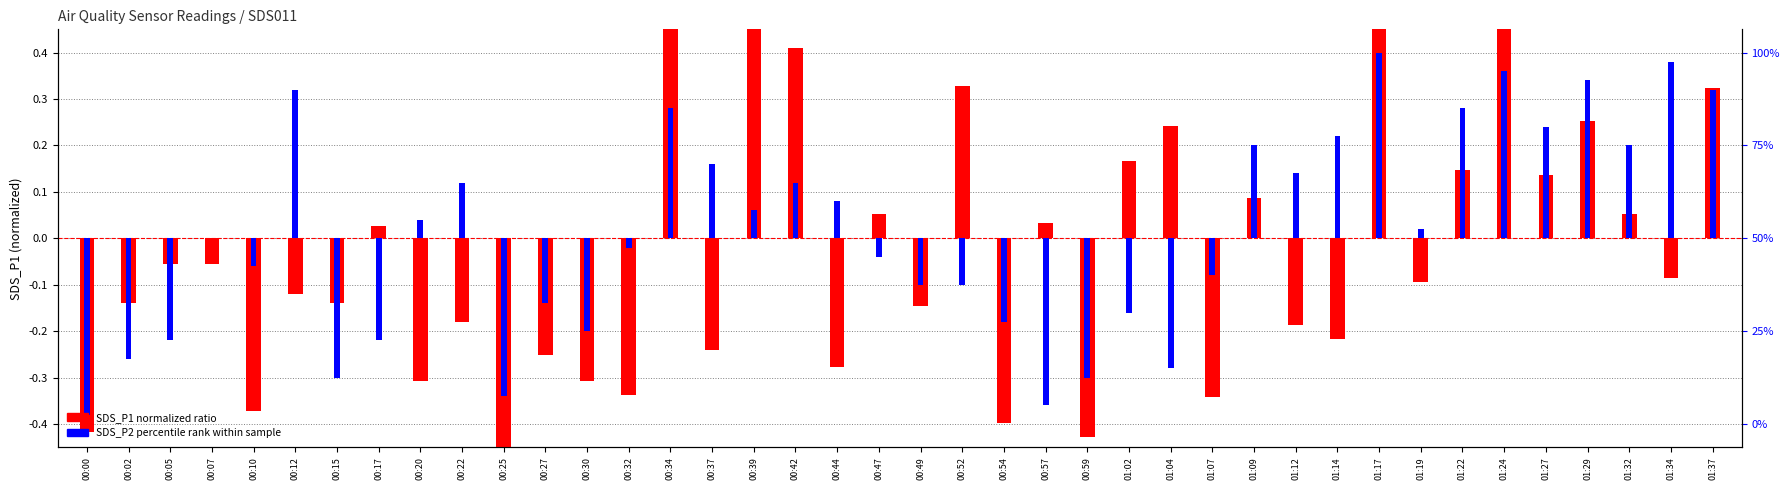

The value of SDS_P2 percentile rank at 00:12 is 0.3. True or false?

True